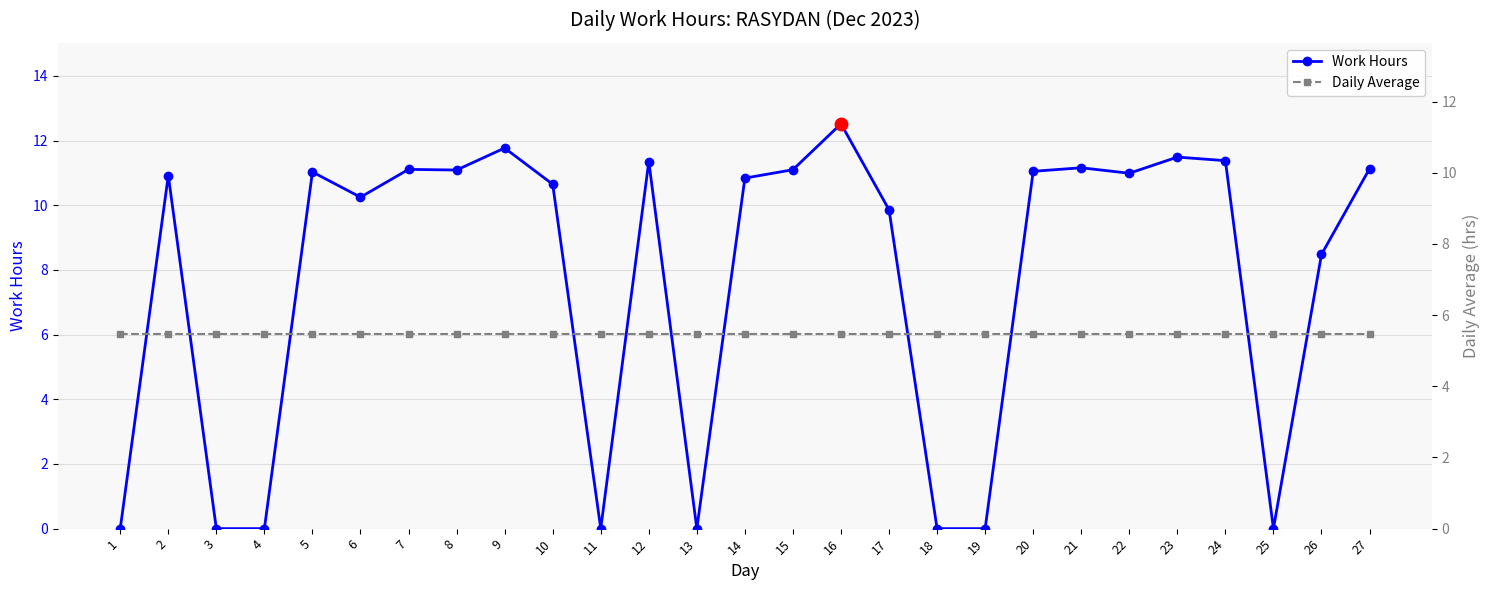

What is the lowest value of the Daily Average series?

5.5